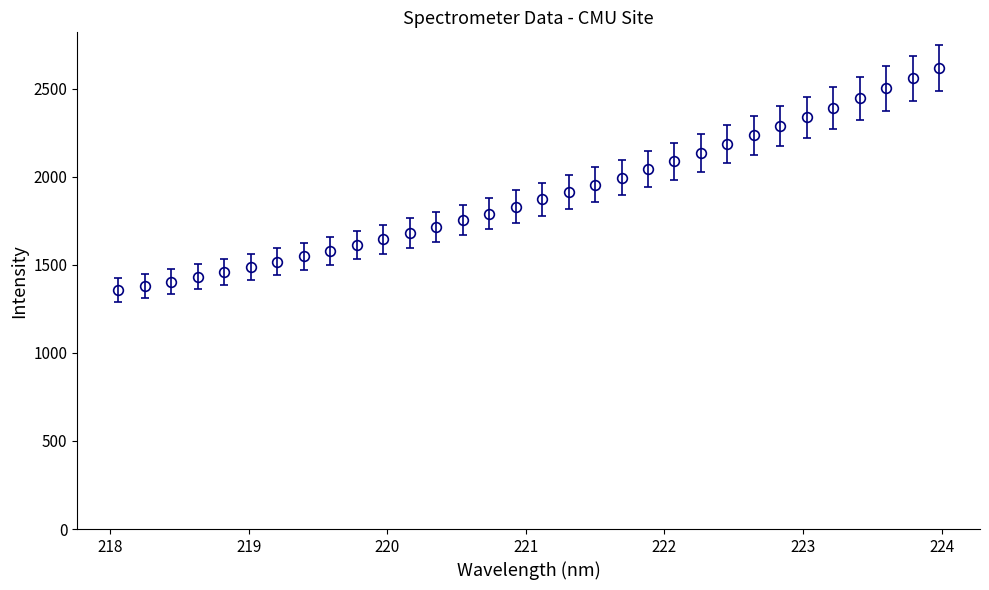

What is the greatest value displayed?

2615.6